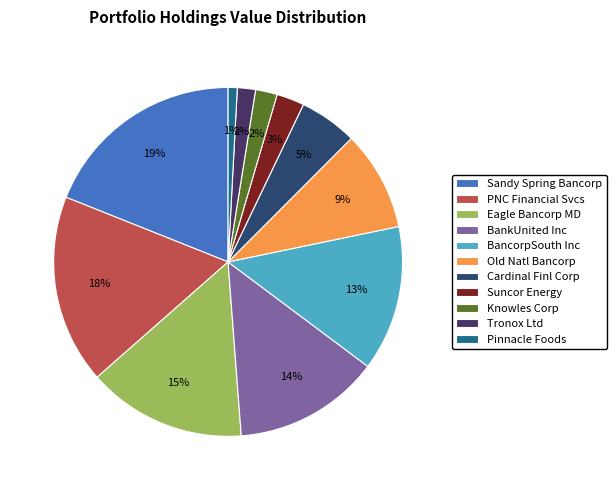

To the nearest percent, what is the average slice percentage?

9%